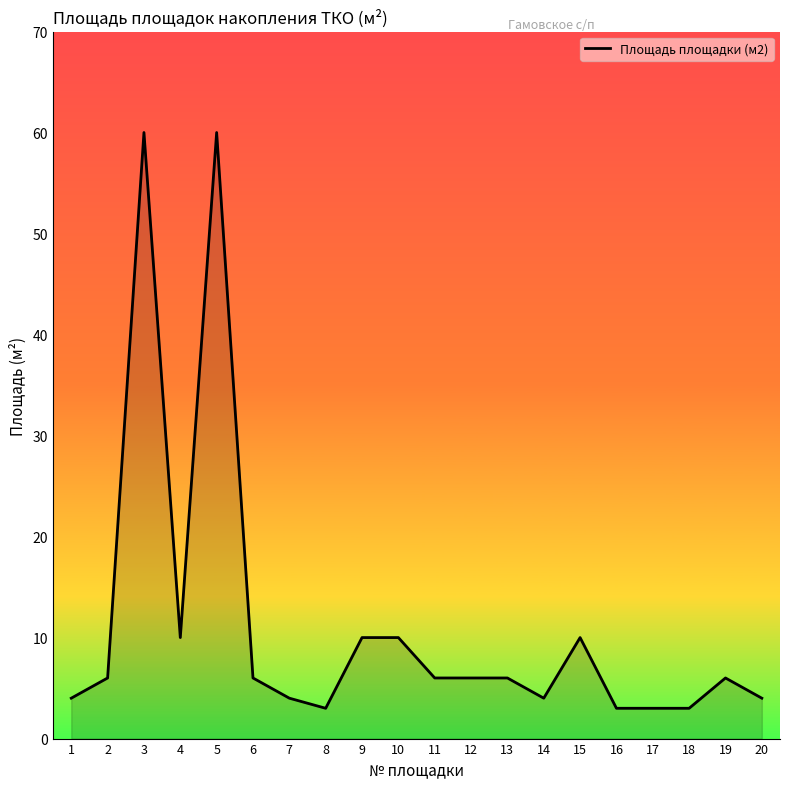

The chart shows a value of 6 at 19. True or false?

True